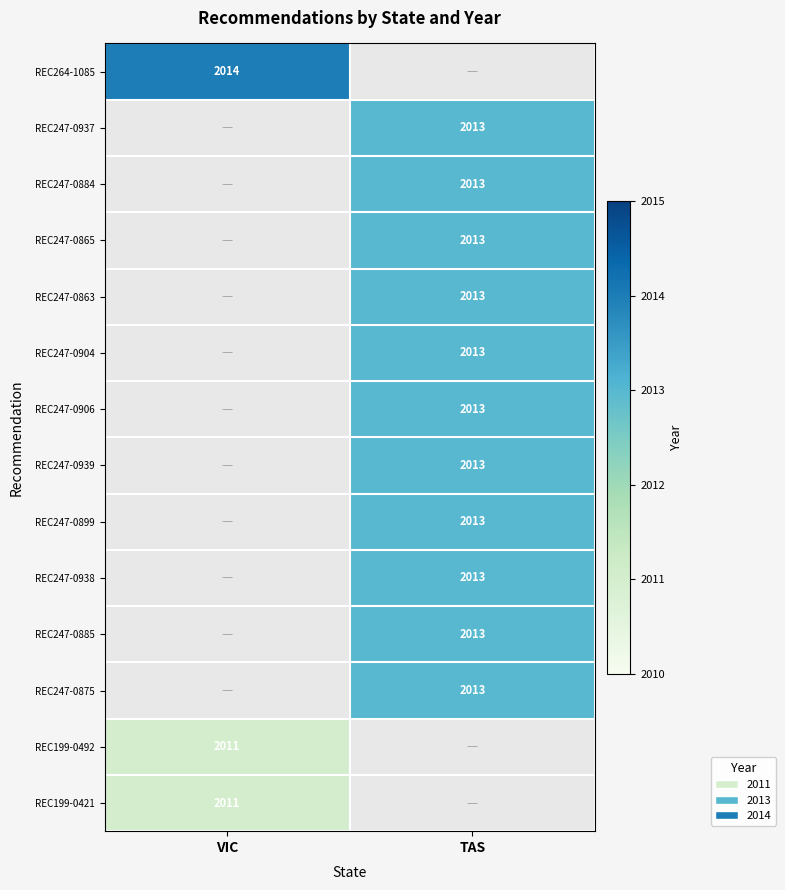

What is the difference between the highest and lowest values at VIC?

3.0